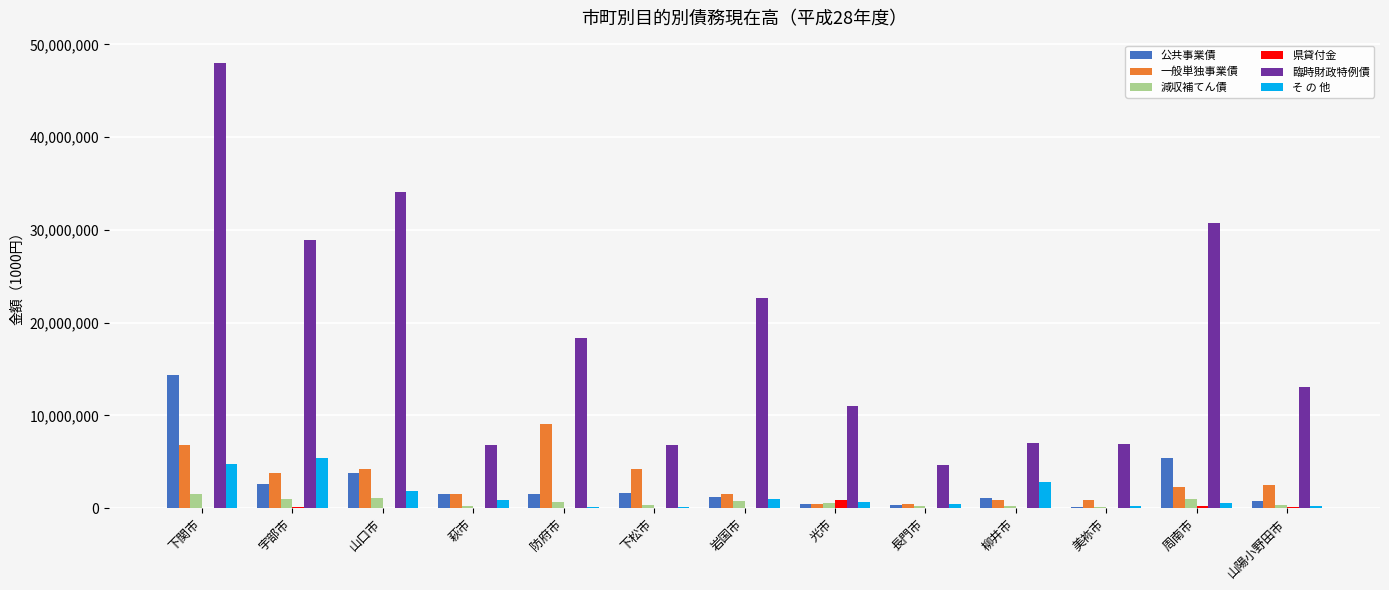

What is the maximum value for 一般単独事業債?

9018131